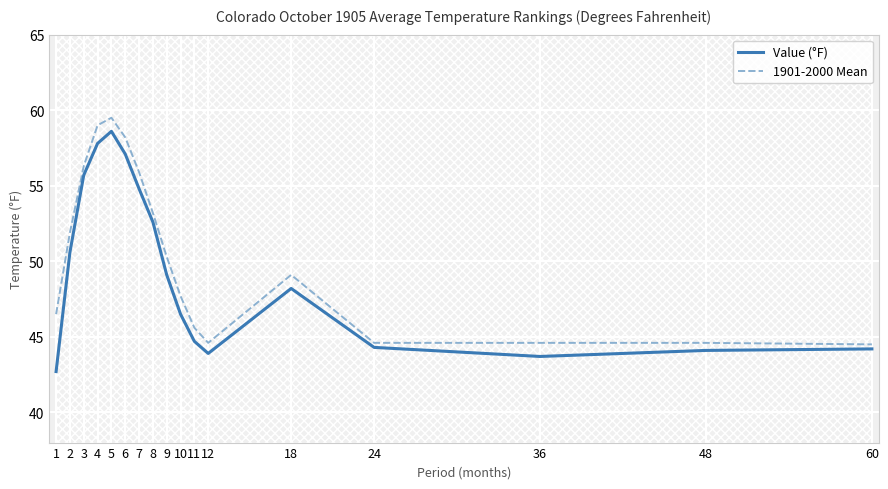

List the series in order of their peak value, lowest first.

Value (°F), 1901-2000 Mean